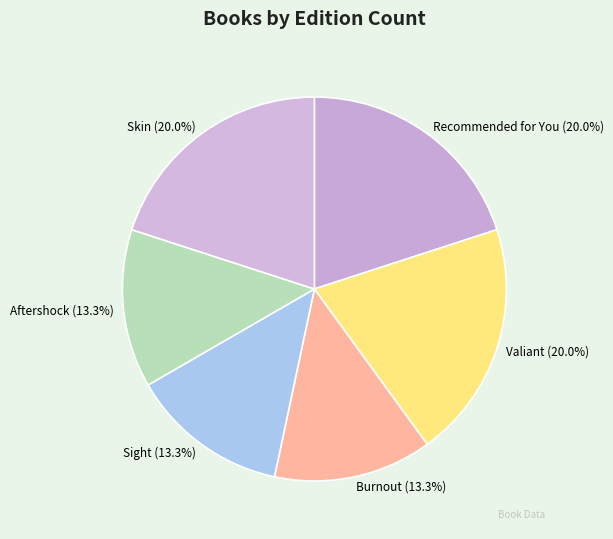

True or false: Burnout accounts for 13% of the total.

True